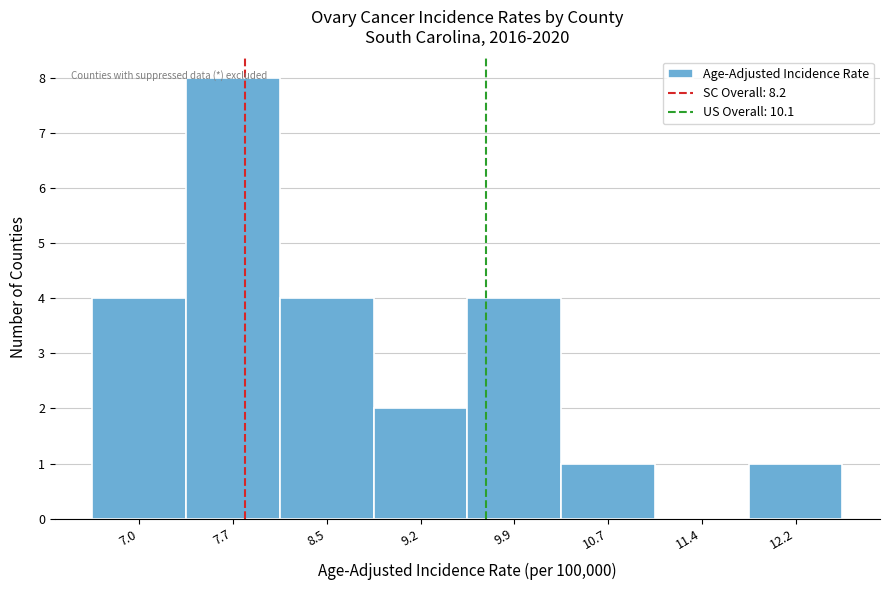

What is the ratio of the value at 7.7 to the value at 9.2?

4.0